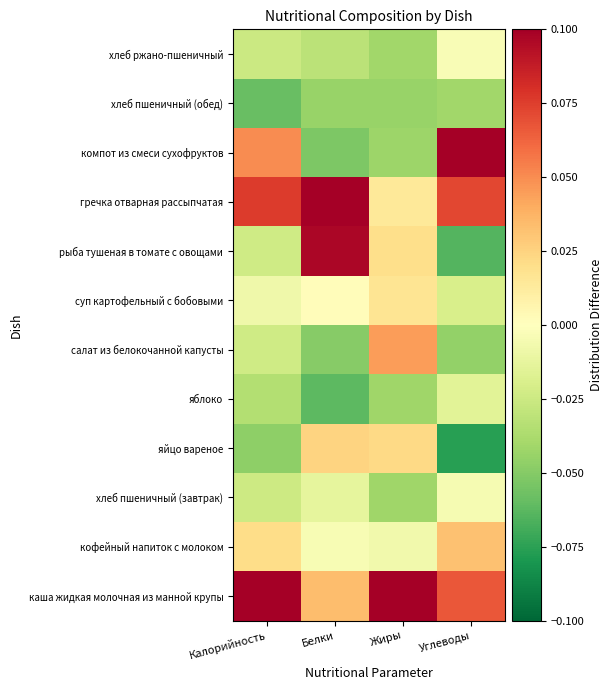

Count the number of data series in this chart.

12